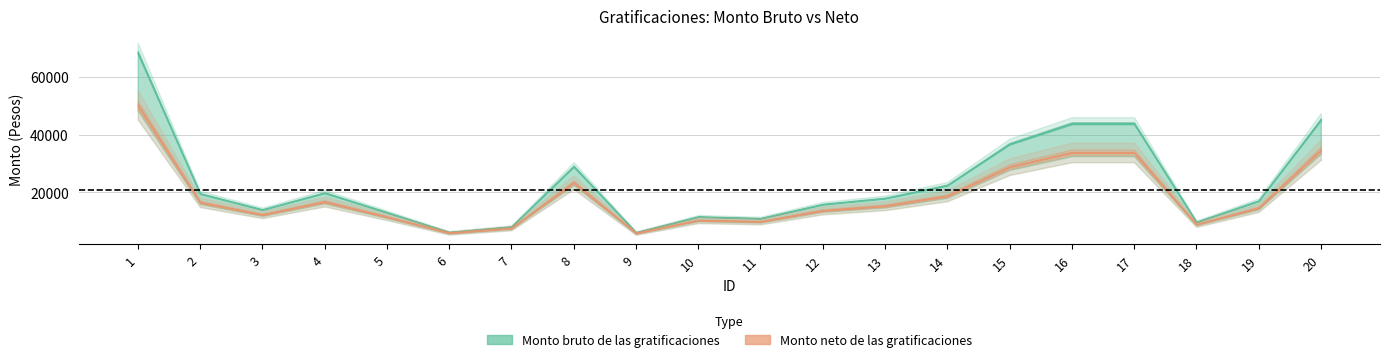

What is the difference between the second highest and minimum values in the Monto bruto series?

39002.8